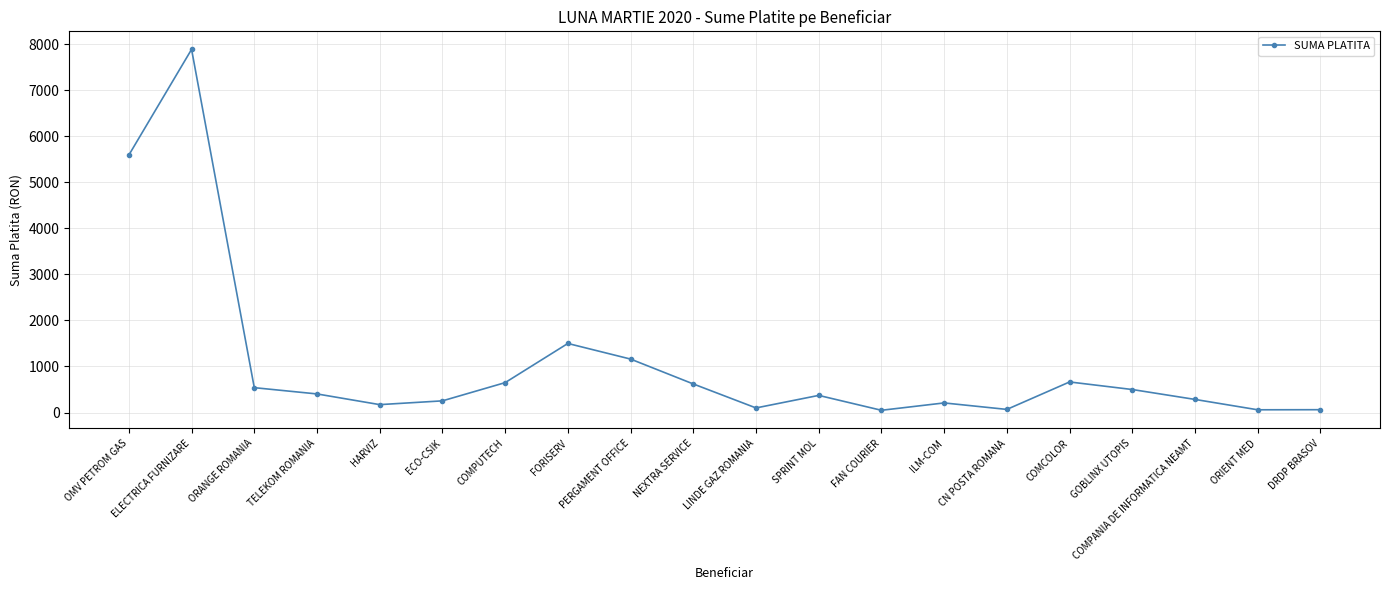

True or false: there are more than 2 points higher than both neighbors.

True